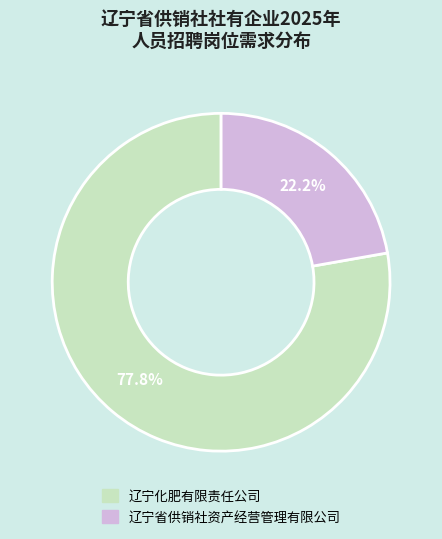

To the nearest percent, what is the average slice percentage?

50%